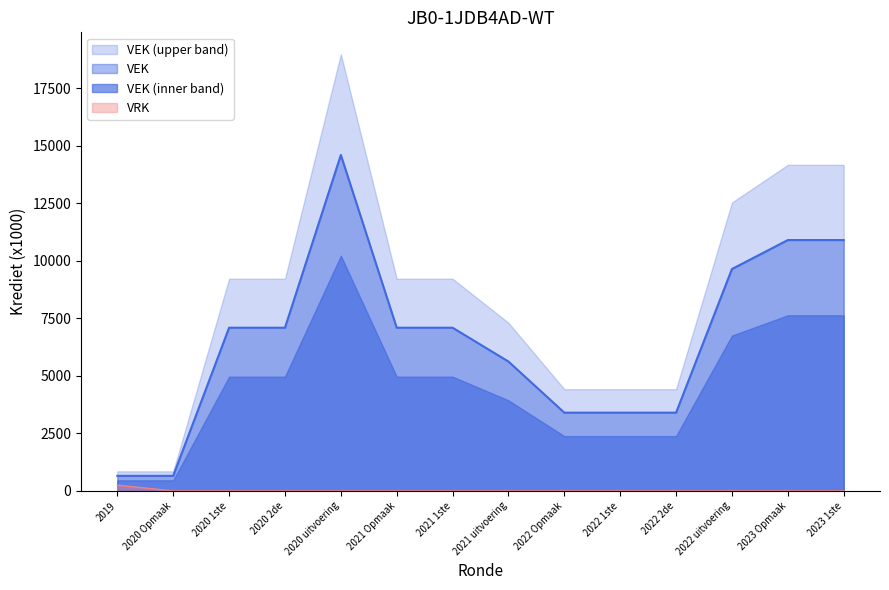

True or false: VEK and VRK intersect in this chart.

False